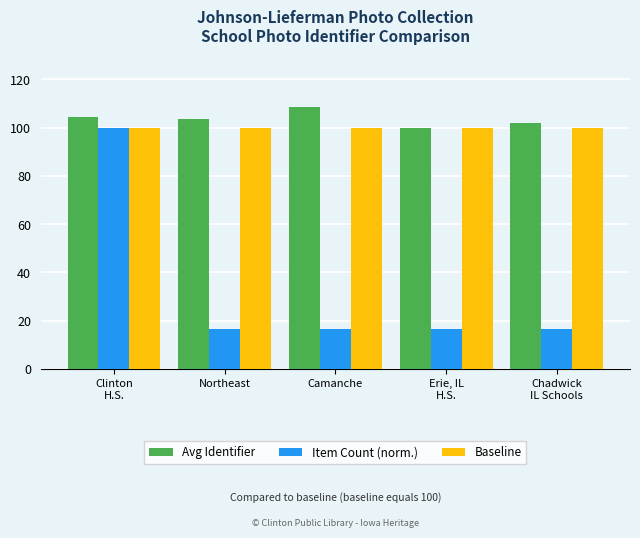

What is the average value of the Item Count (norm.) series?

33.4